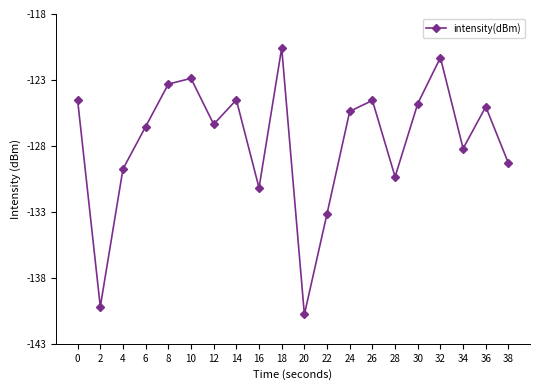

True or false: there are more than 2 points higher than both neighbors.

True